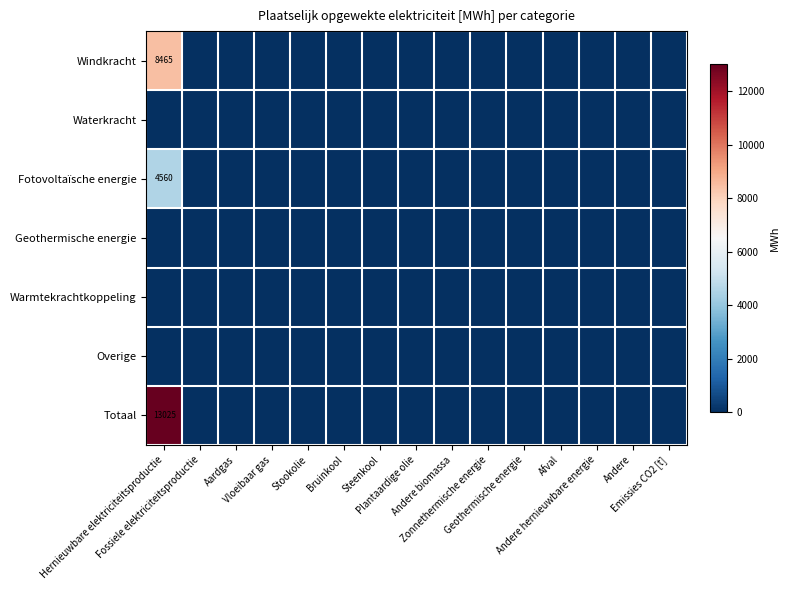

Count the number of data series in this chart.

7